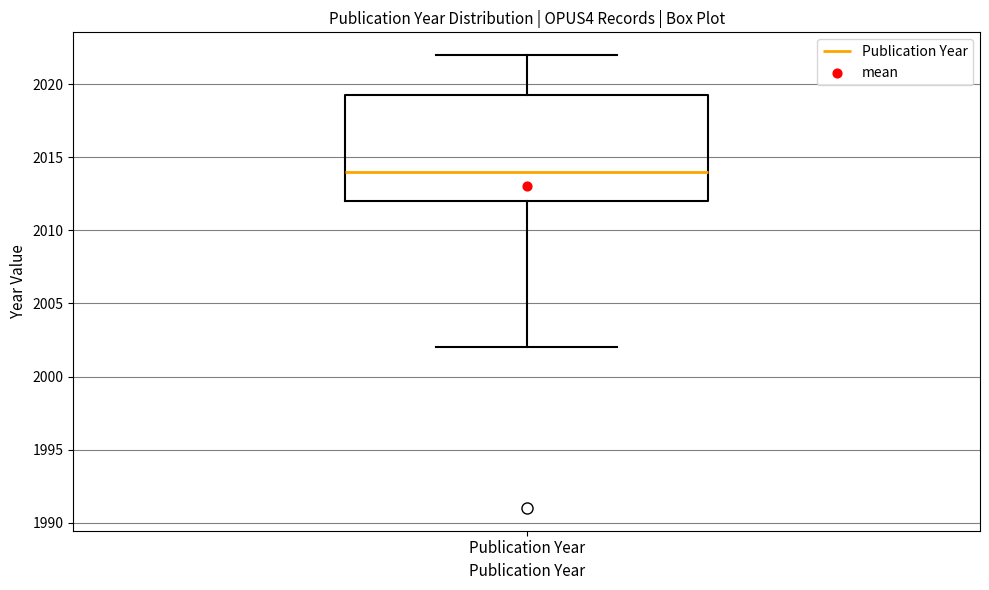

Read this box plot against the y-axis: the position of the median line, the range covered by the box, and the ends of both whiskers. The values are not printed on the chart, so give them approximately, as read against the axis.

median 2014.0, box 2012.0 to 2019.5, whiskers 2002.0 to 2022.0